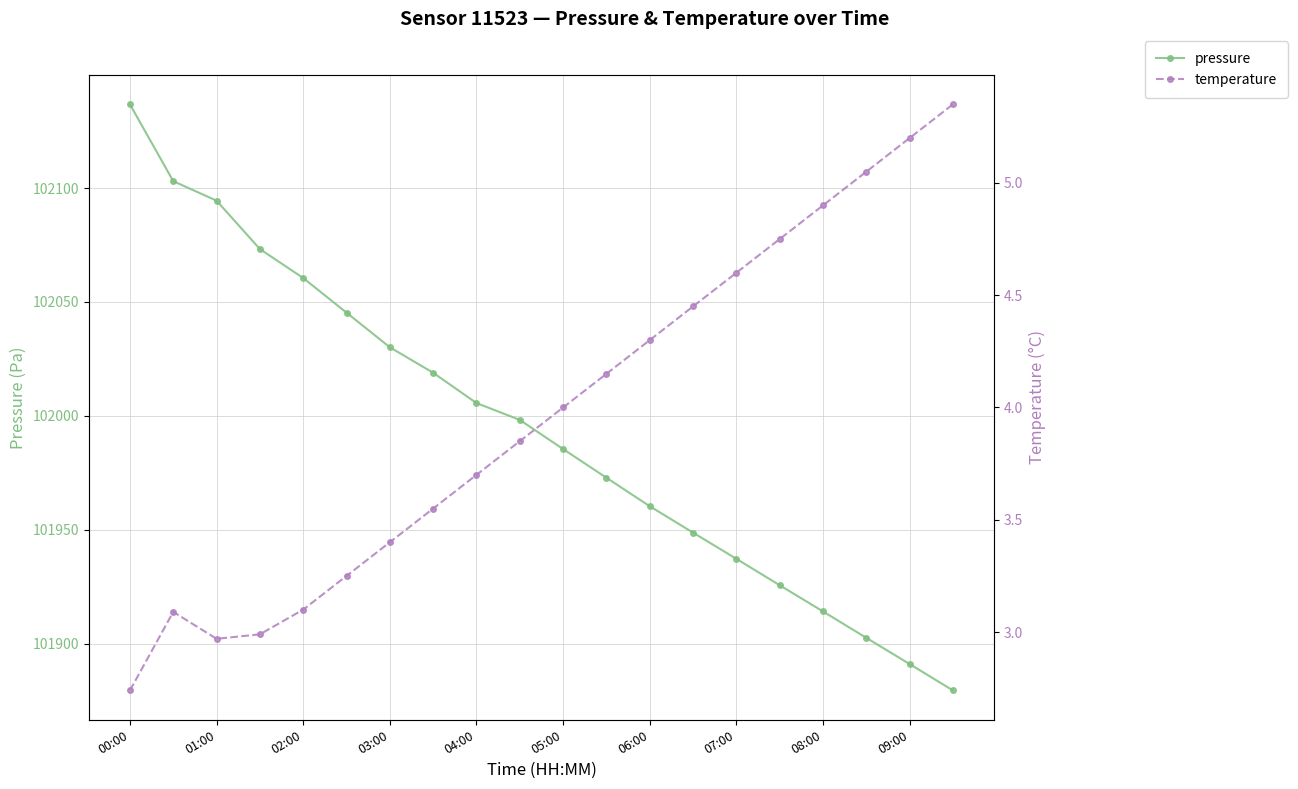

Reading left to right, extract all data points from this chart.

pressure: 102136.8	102103.0	102094.5	102073.2	102060.5	102045.3	102030.1	102018.9	102005.6	101998.2	101985.4	101972.8	101960.3	101948.7	101937.2	101925.6	101914.1	101902.5	101891.0	101879.4
temperature: 2.7	3.1	3.0	3.0	3.1	3.2	3.4	3.5	3.7	3.9	4.0	4.2	4.3	4.5	4.6	4.8	4.9	5.0	5.2	5.3